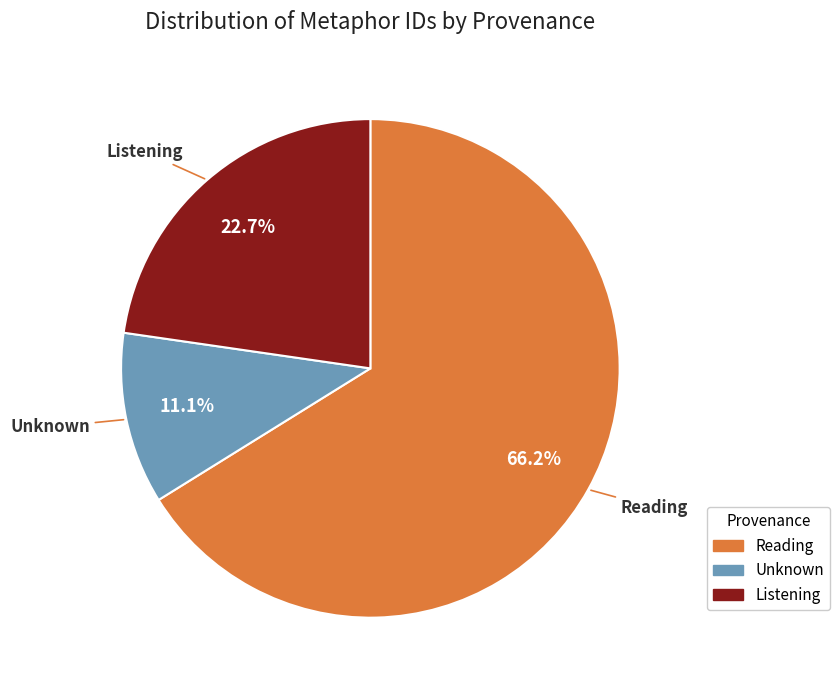

Does any single category account for the majority?

Yes